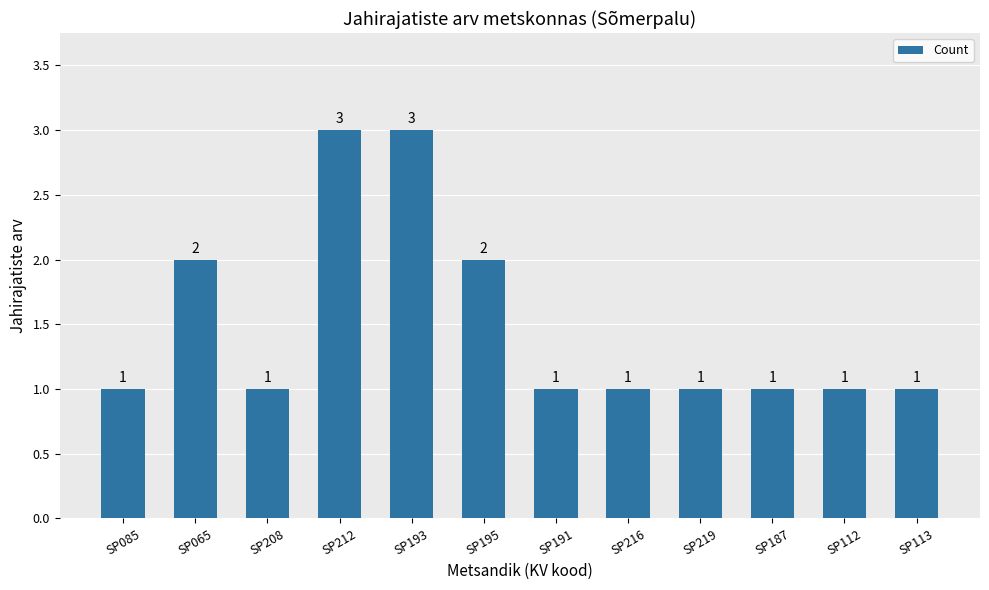

What is the sum of all values?

18